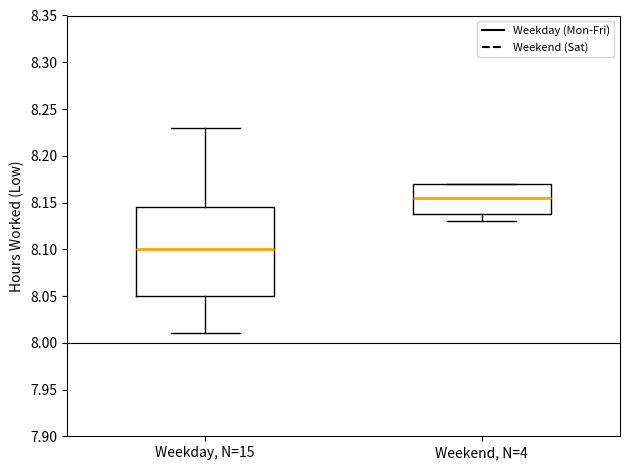

Which box's median line is the highest?

Weekend, N=4